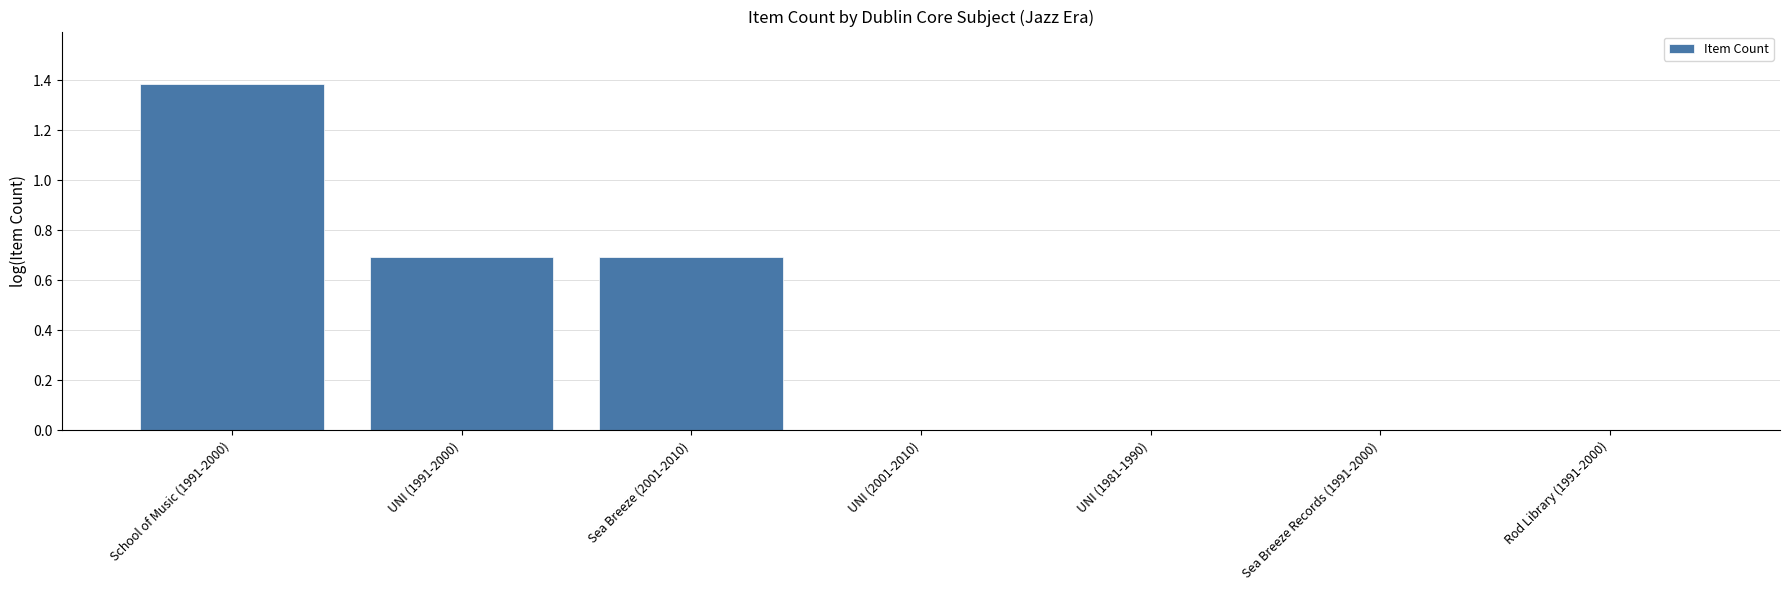

Between Sea Breeze Records (1991-2000) and UNI (1991-2000), which is larger?

UNI (1991-2000)